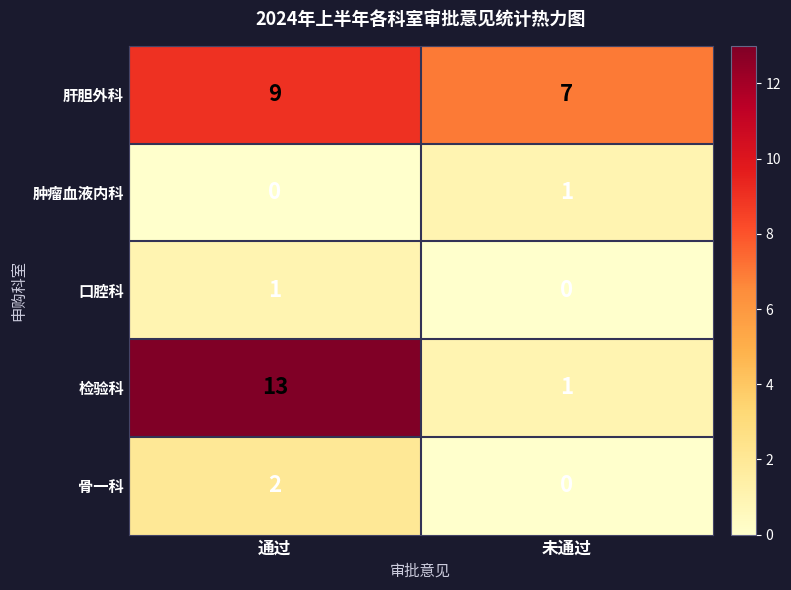

The 骨一科 series shows 2 at 通过. True or false?

True